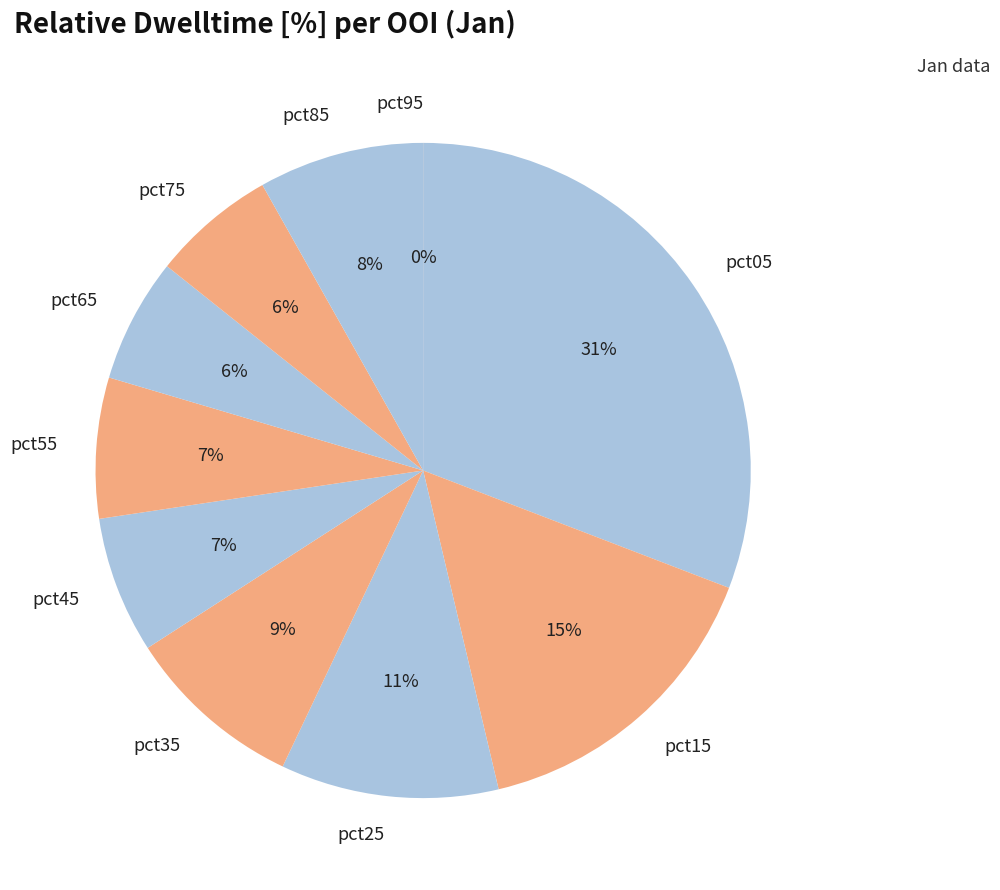

Which has a higher value, pct45 or pct05?

pct05